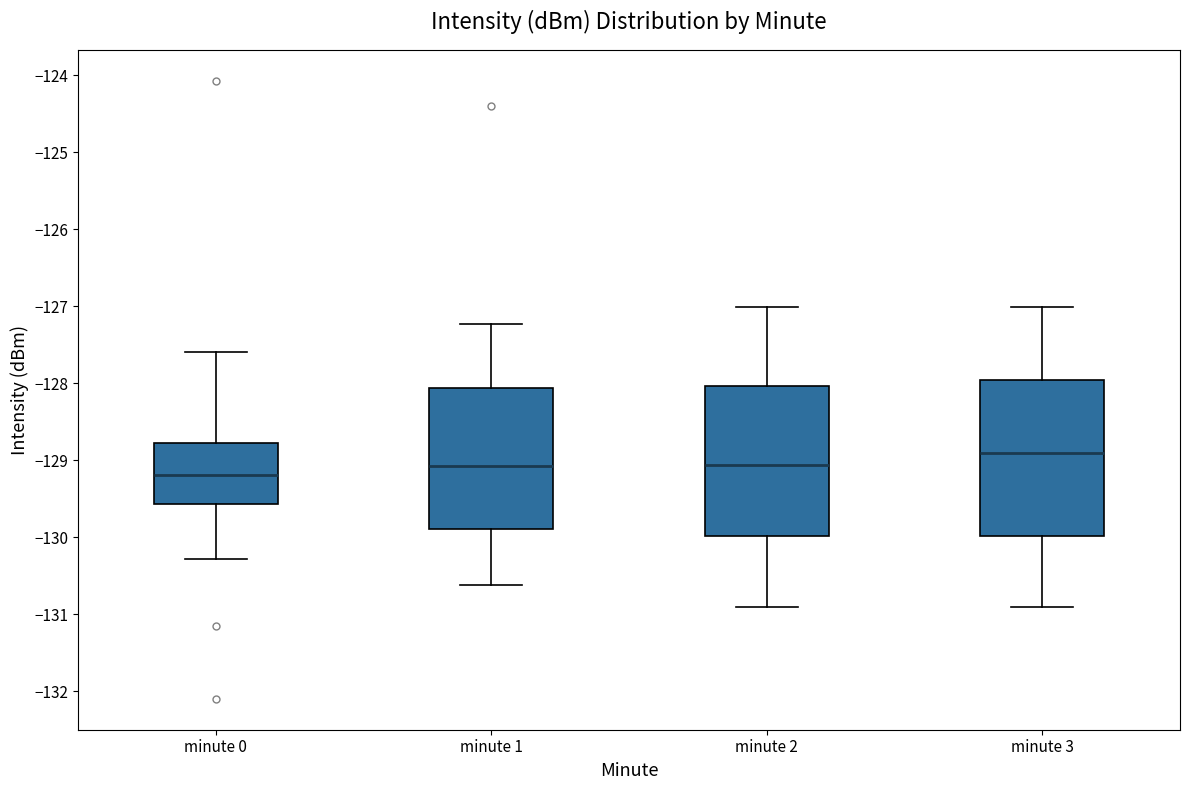

Reading left to right, read every box against the y-axis: the position of its median line, the range the box covers, and the ends of its whiskers. The values are not printed on the chart, so give them approximately, as read against the axis.

minute 0: median -129.2, box -129.6 to -128.8, whiskers -130.3 to -127.6
minute 1: median -129.1, box -129.9 to -128.1, whiskers -130.6 to -127.2
minute 2: median -129.1, box -130.0 to -128.0, whiskers -130.9 to -127.0
minute 3: median -128.9, box -130.0 to -128.0, whiskers -130.9 to -127.0